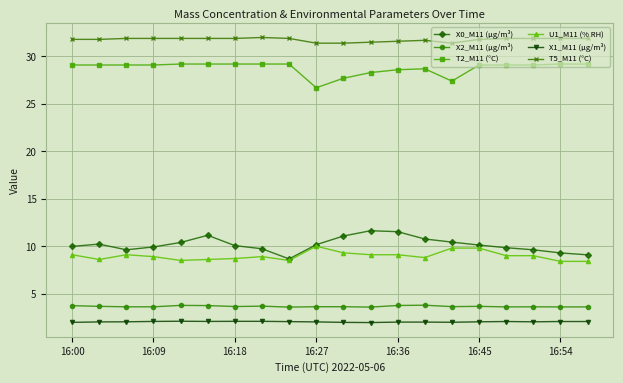

Rank the series by their maximum value, from highest to lowest.

T5_M11 (°C), T2_M11 (°C), X0_M11 (μg/m³), U1_M11 (% RH), X2_M11 (μg/m³), X1_M11 (μg/m³)